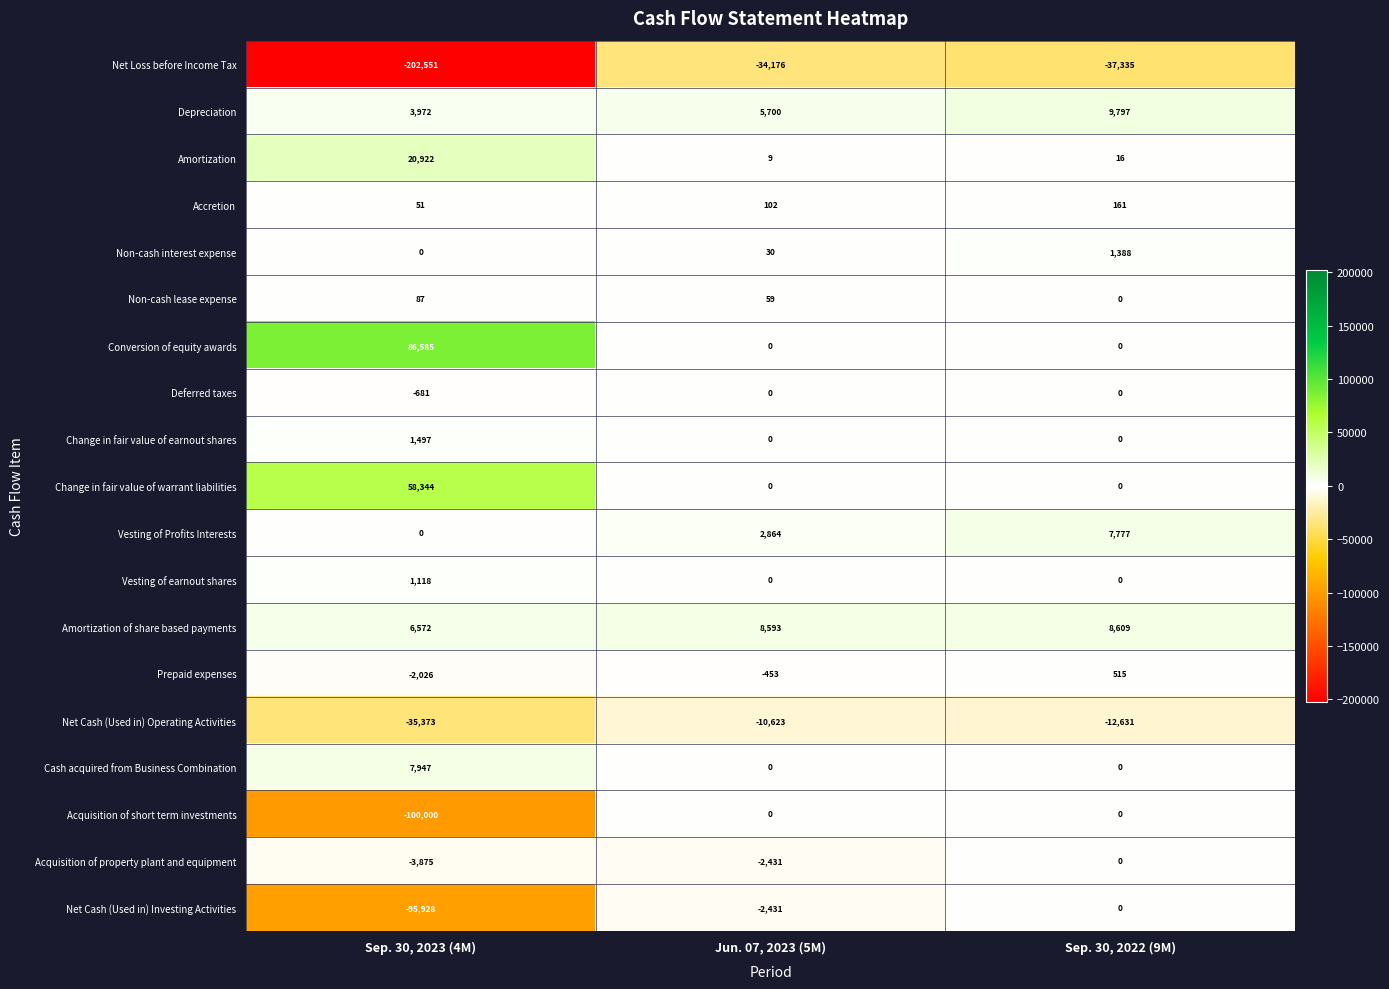

What is the difference between the maximum and minimum values in the Net Cash (Used in) Operating Activities series?

24750